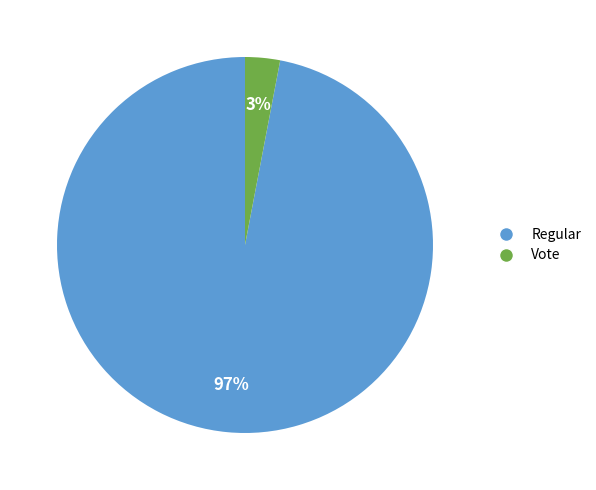

What is the largest slice in the pie chart?

Regular